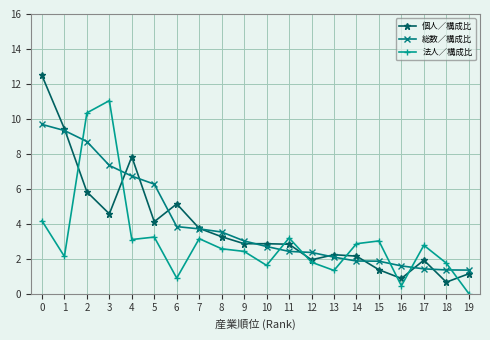

How many data points in 法人／構成比 are above 2?

13